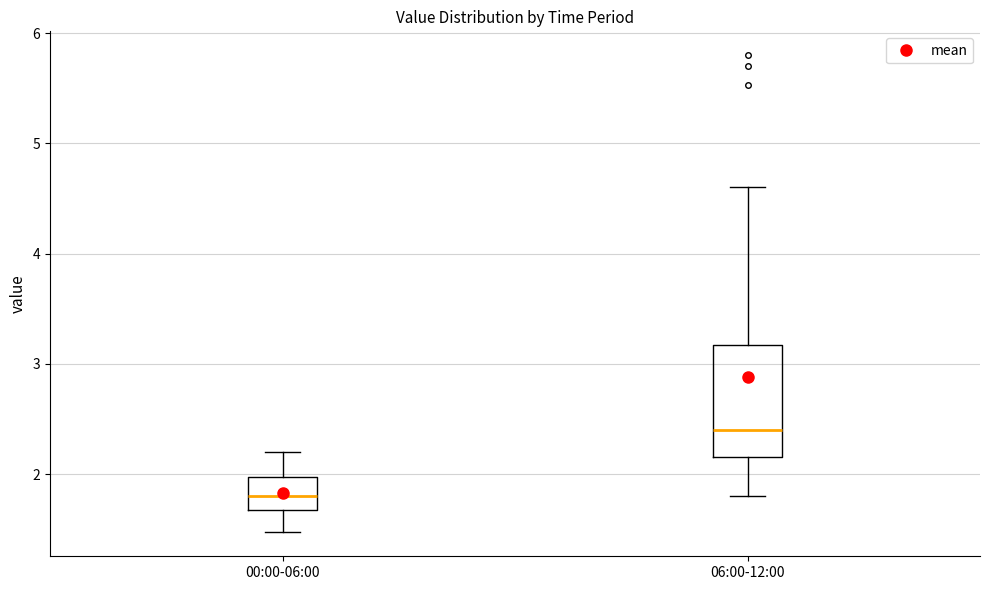

Which box has the highest median line?

06:00-12:00